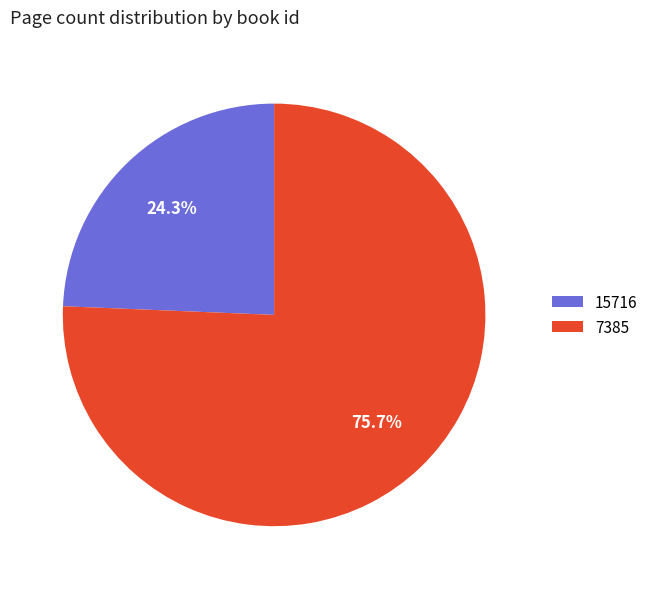

Count the number of slices in the pie.

2